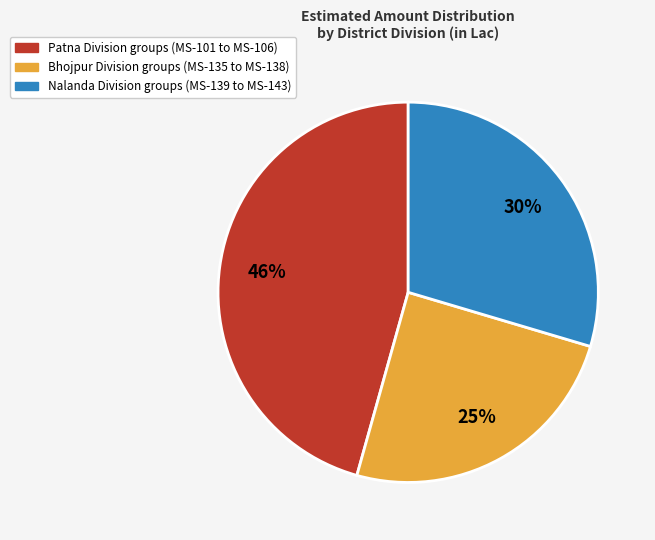

Is there any slice that represents more than half of the pie?

No